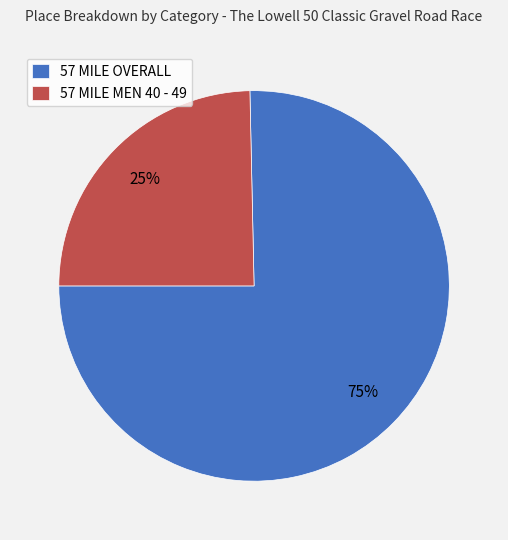

Which category accounts for the majority?

57 MILE OVERALL